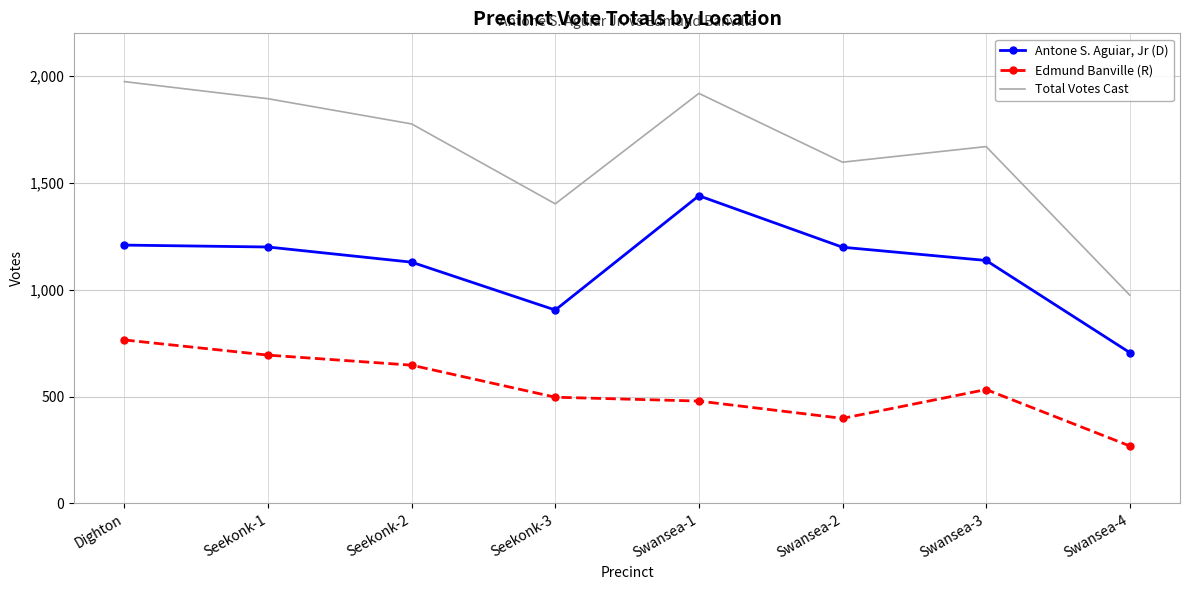

What is the maximum value for Total Votes Cast?

1974